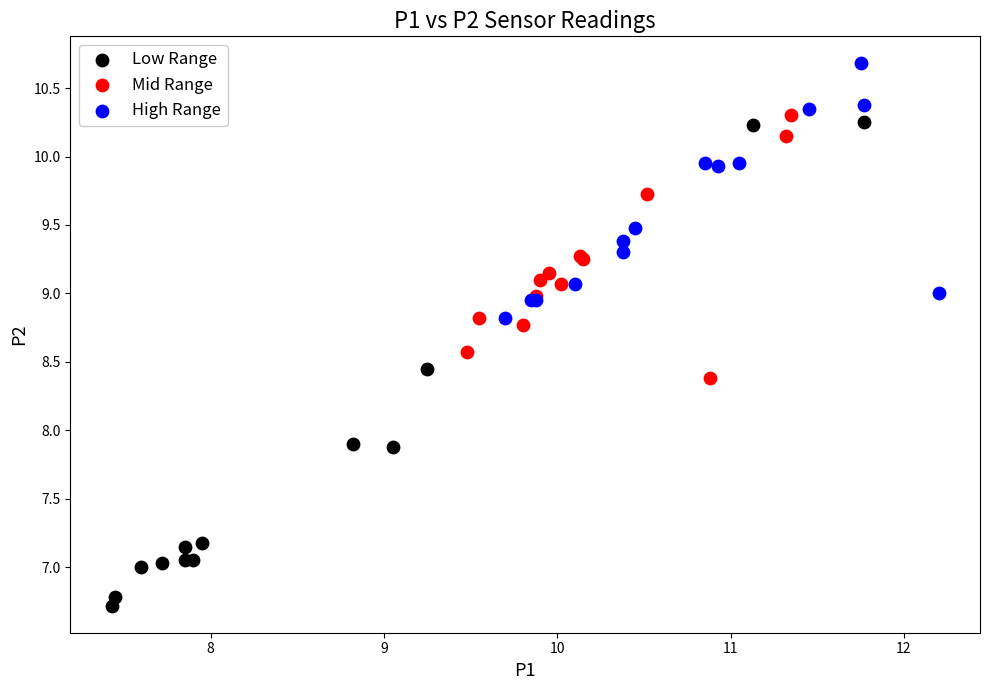

Which series contains the highest Y value?

High Range